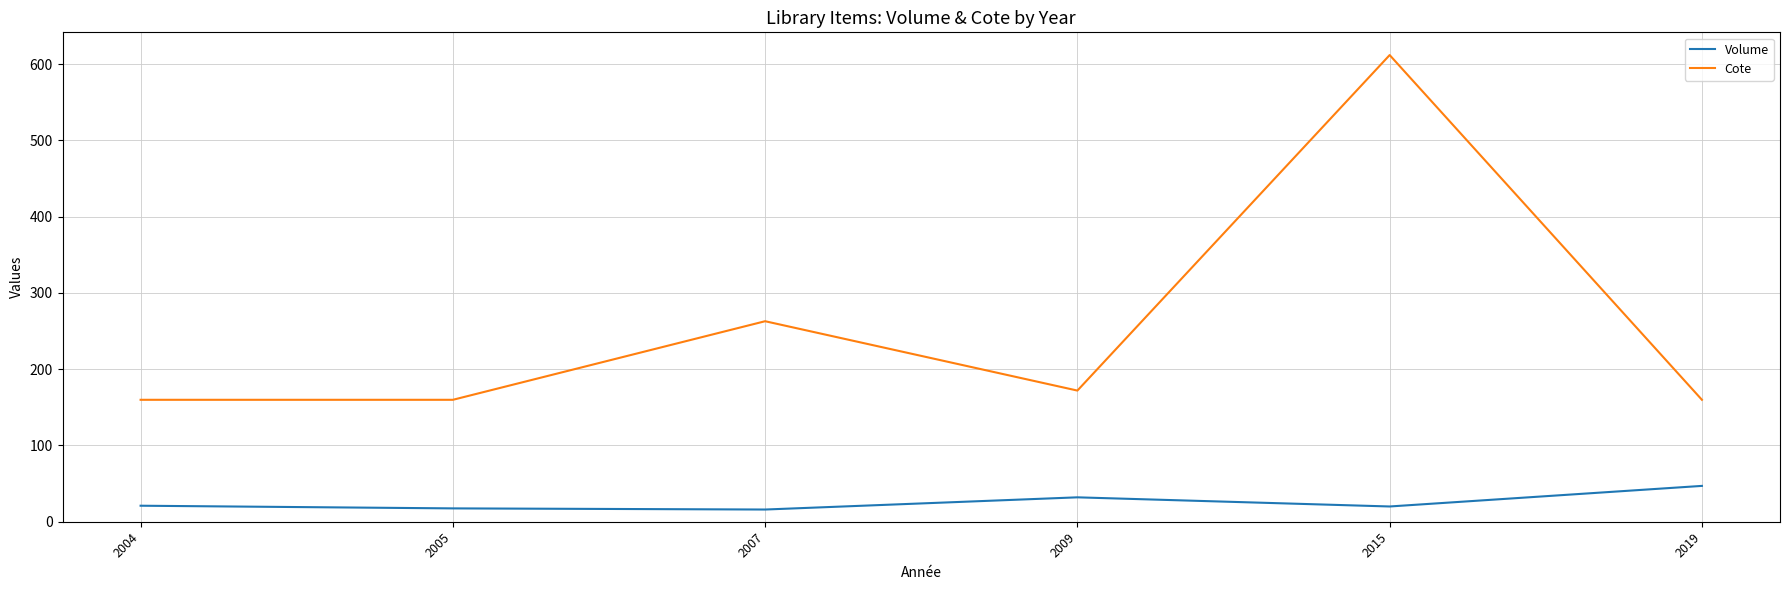

Is the value of Cote at 2019 greater than the value of Volume at 2009?

Yes